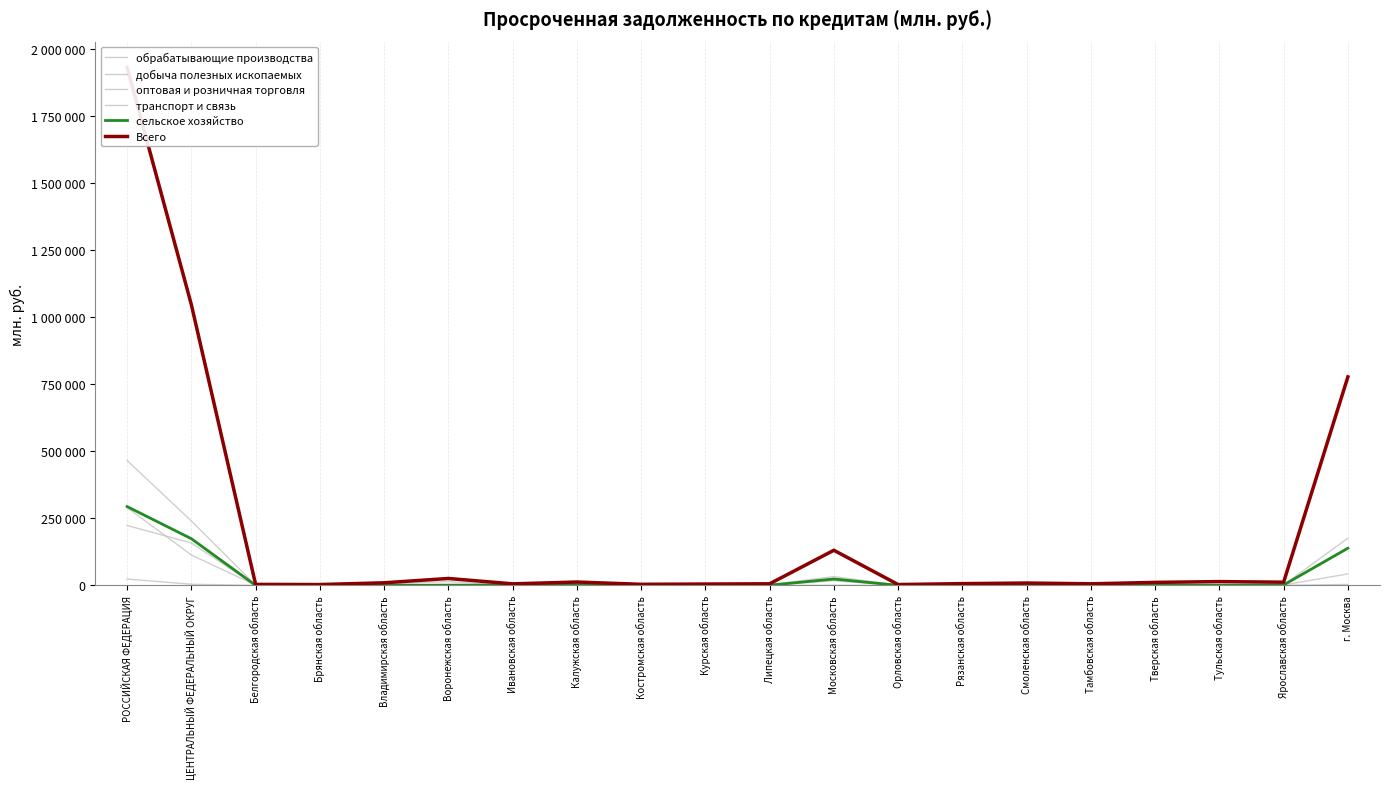

What is the spread (max minus min) of values at Ярославская область?

12025